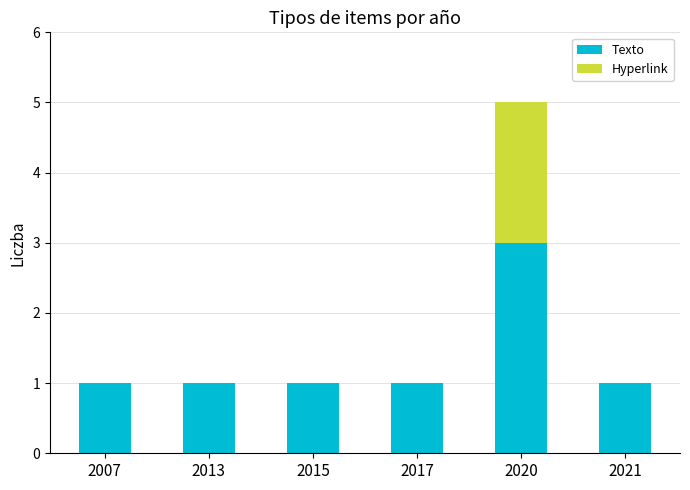

At which category is the sum across all series the highest?

2020